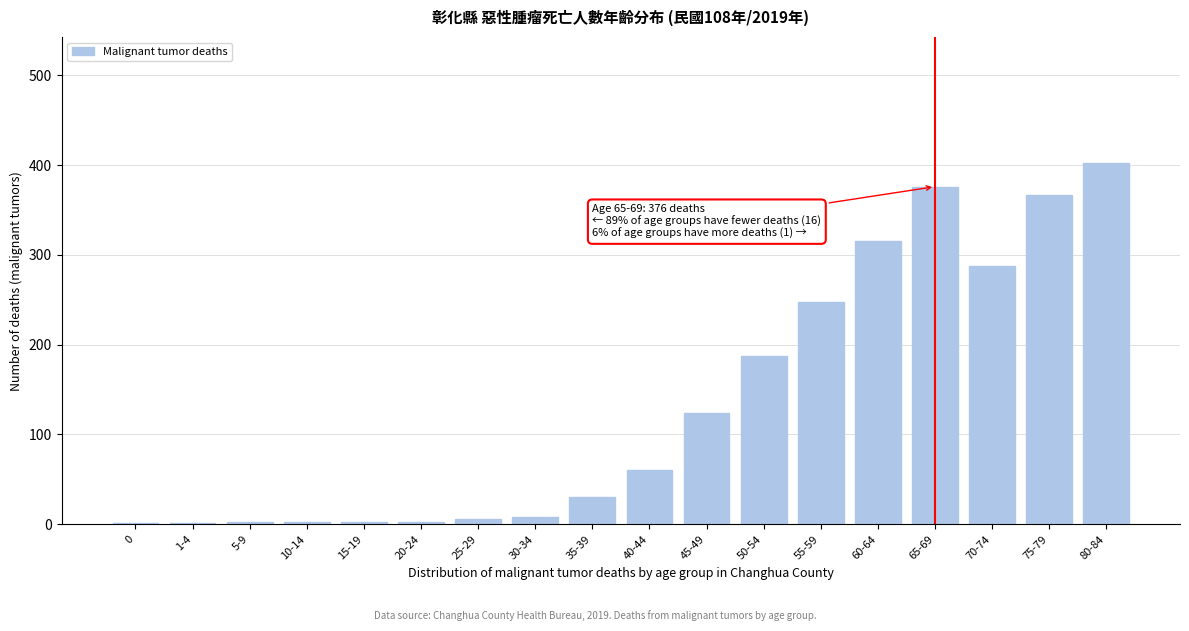

True or false: the data shows 376 at 65-69.

True